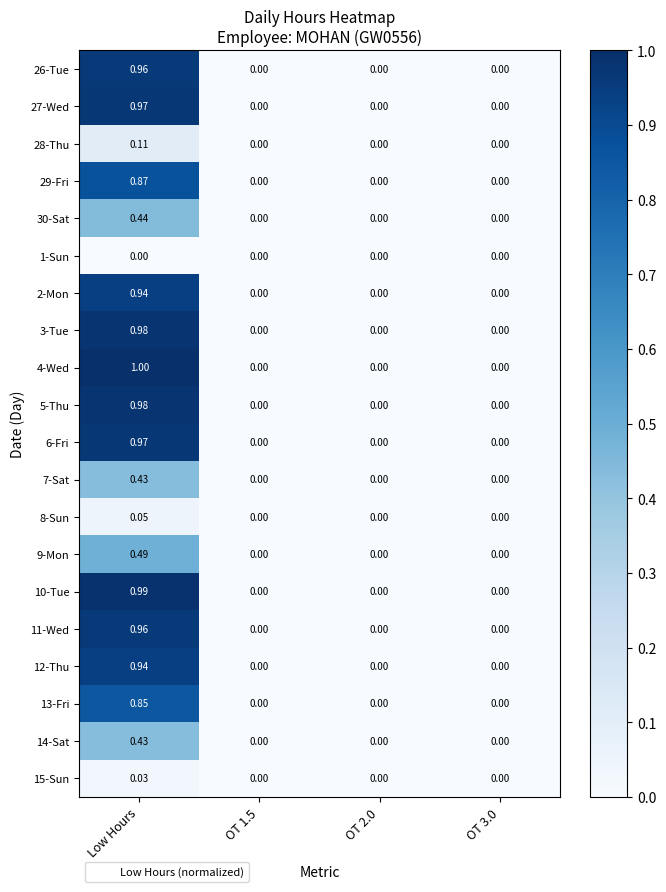

Which category has the highest value across all series?

Low Hours